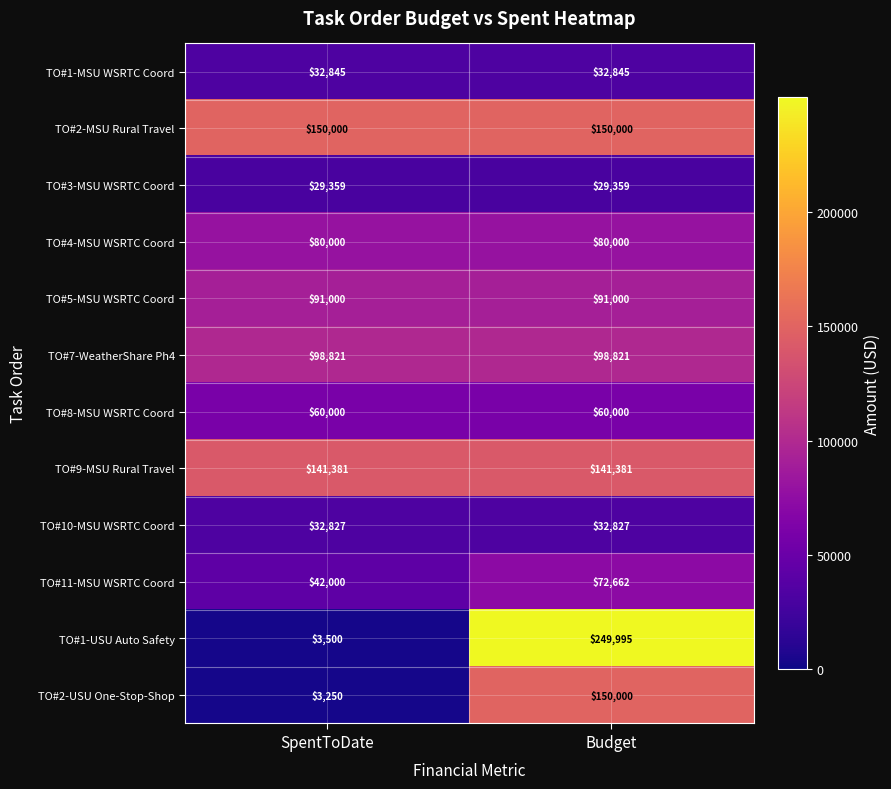

Is it true that TO#9-MSU Rural Travel equals 54536 at SpentToDate?

False